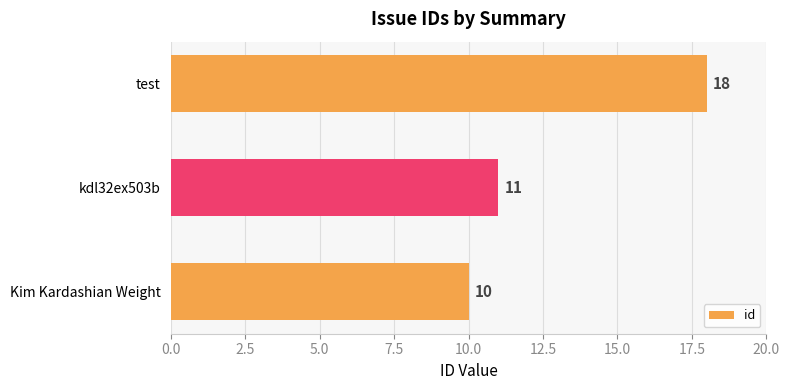

True or false: the data shows 11 at kdl32ex503b.

True